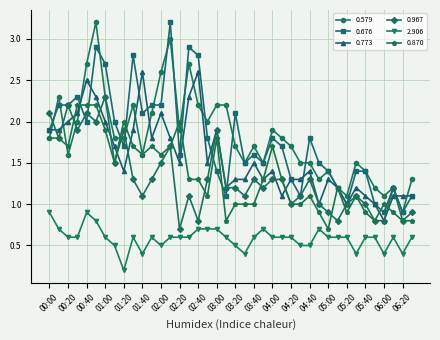

Which series has the largest total across all categories?

0.579